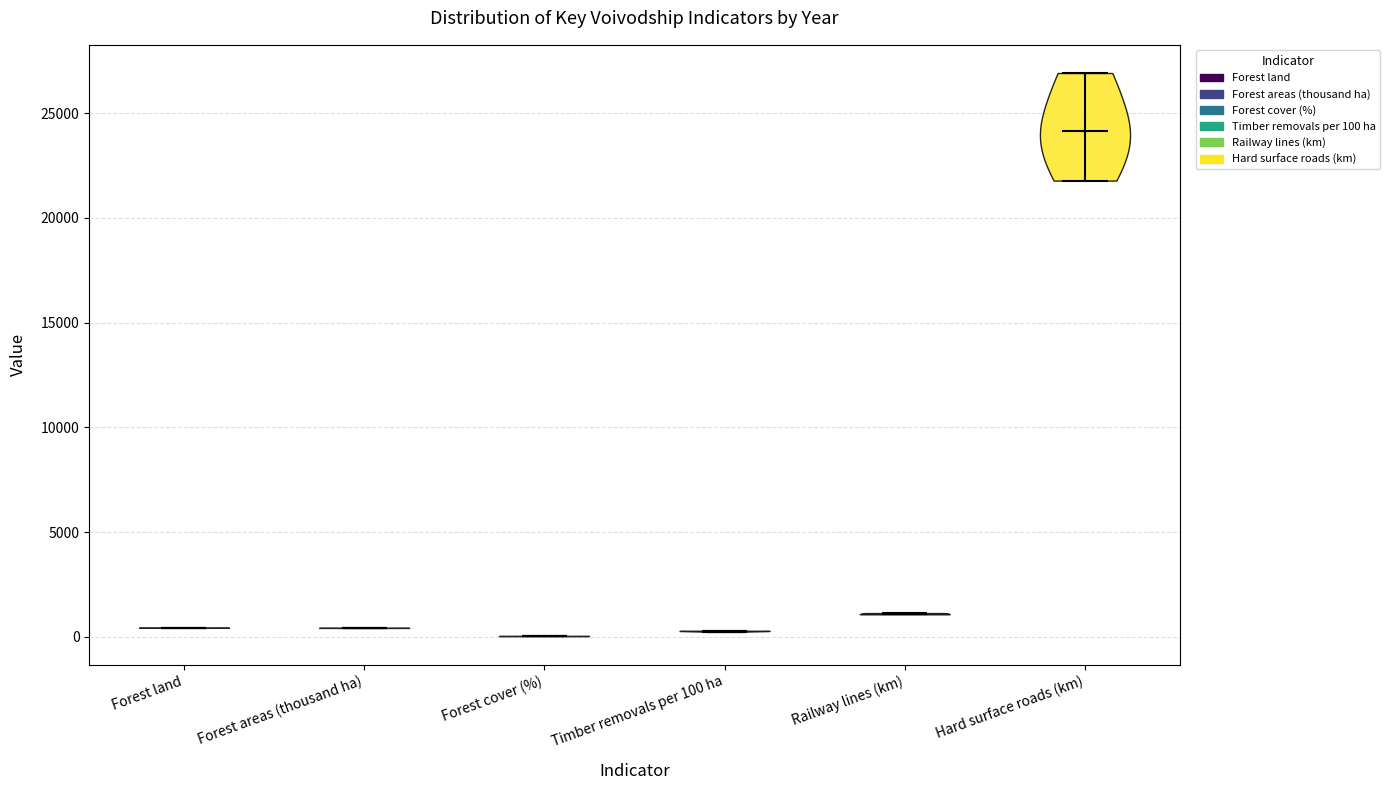

Reading left to right, read every violin against the y-axis: where its median line is, and the lowest and highest points it reaches. The values are not printed on the chart, so give them approximately, as read against the axis.

Forest land: median line 500, lowest point 500, highest point 500
Forest areas (thousand ha): median line 500, lowest point 500, highest point 500
Forest cover (%): median line 0, lowest point 0, highest point 0
Timber removals per 100 ha: median line 500, lowest point 0, highest point 500
Railway lines (km): median line 1000, lowest point 1000, highest point 1000
Hard surface roads (km): median line 24000, lowest point 22000, highest point 27000